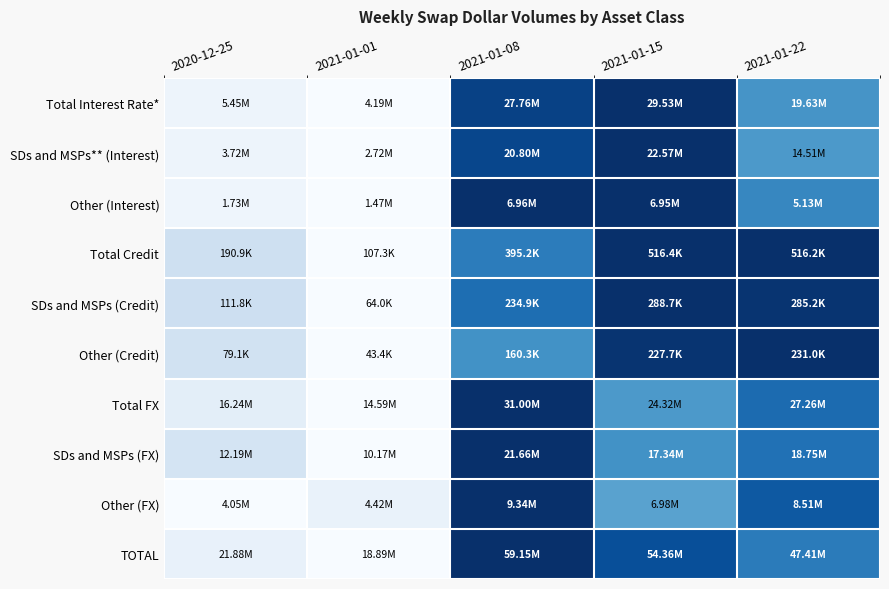

Which label corresponds to the largest value in the chart?

2021-01-15